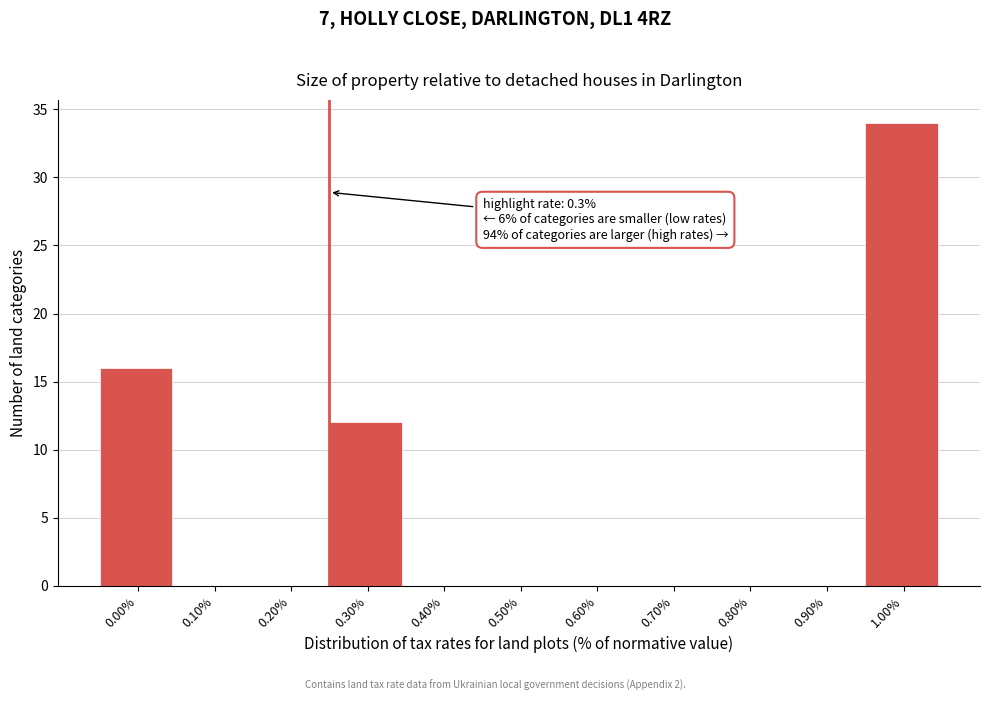

Reading left to right, what are all the values shown in this chart?

0.00%=16	0.10%=0	0.20%=0	0.30%=12	0.40%=0	0.50%=0	0.60%=0	0.70%=0	0.80%=0	0.90%=0	1.00%=34